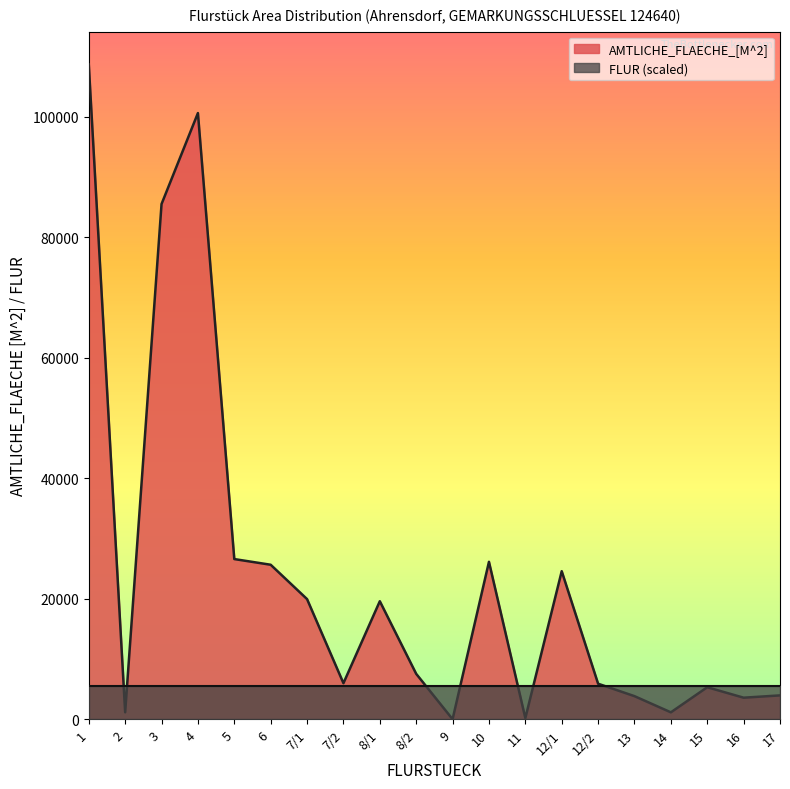

Count the number of values greater than 7532.

9